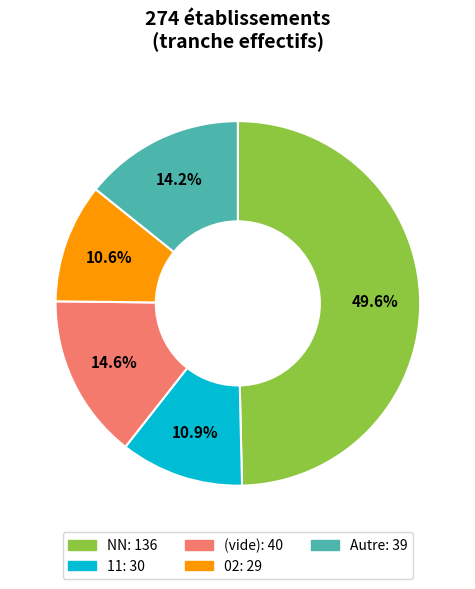

To the nearest percent, what is the average slice percentage?

20%